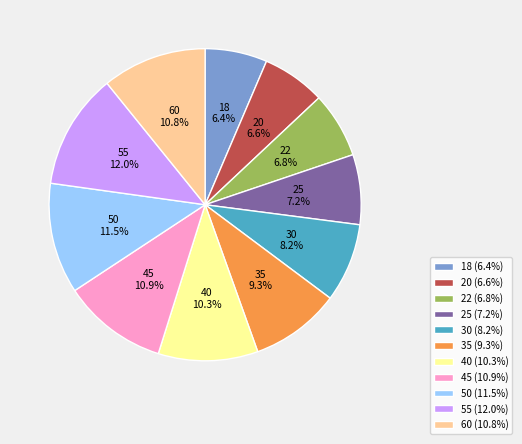

Is 60 the majority of the pie?

No